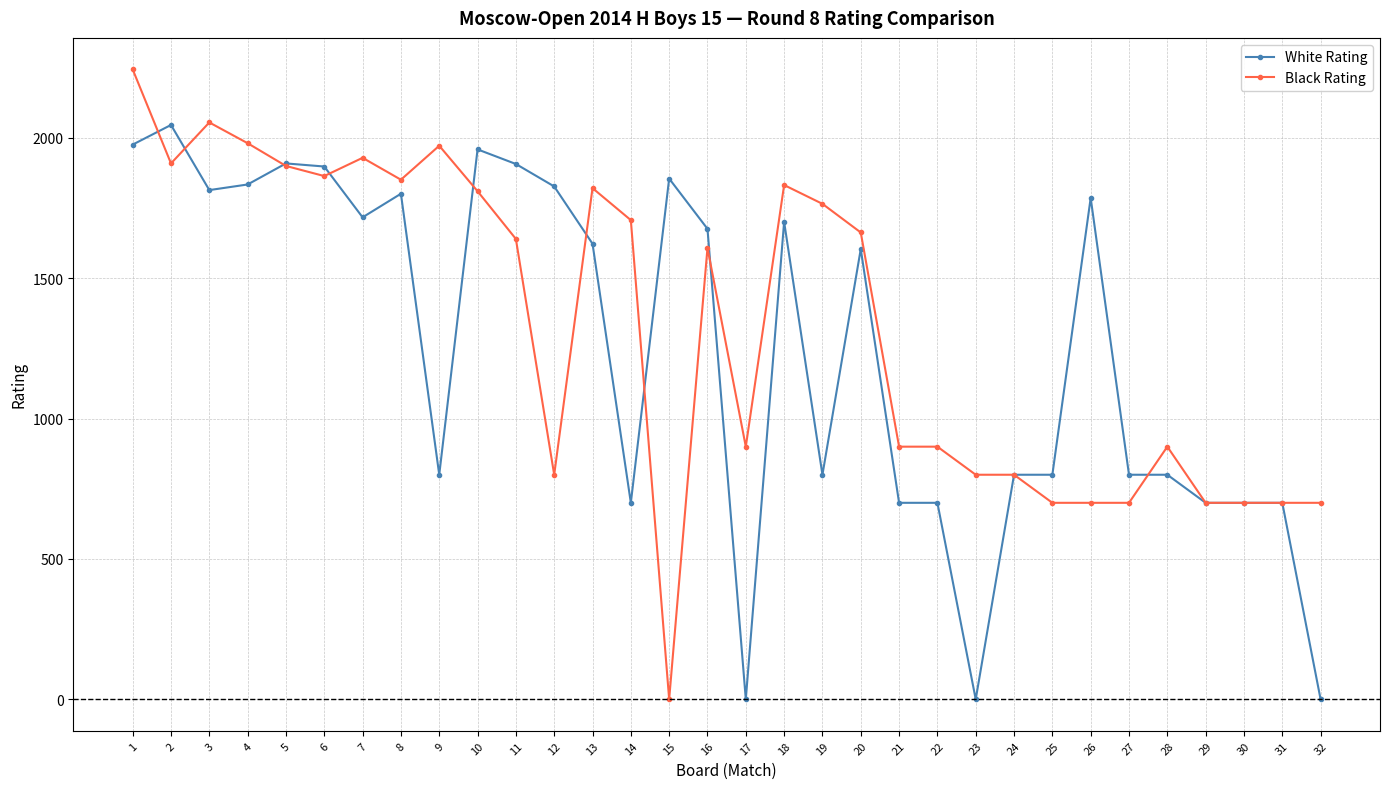

How many positive values does the Black Rating series have?

31